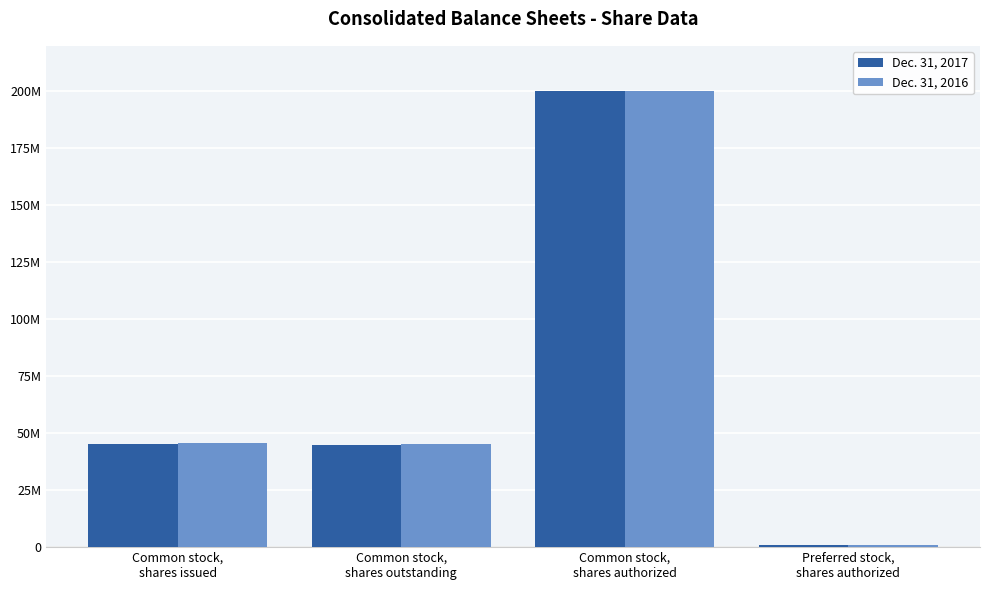

What is the label of the 4th bar from the right?

Common stock,
shares issued